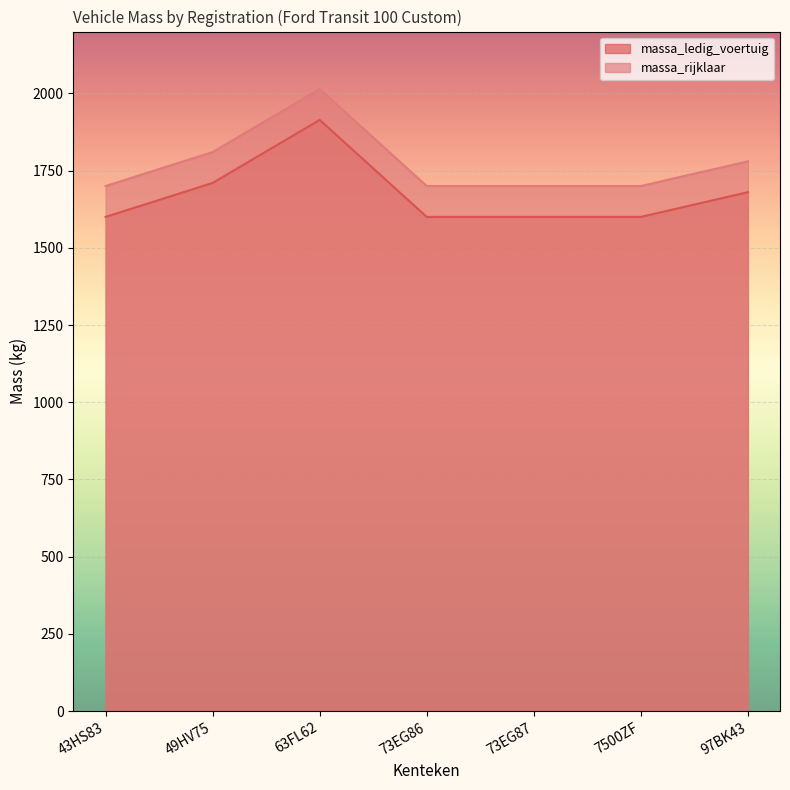

Rank the series by their maximum value, from lowest to highest.

massa_ledig_voertuig, massa_rijklaar